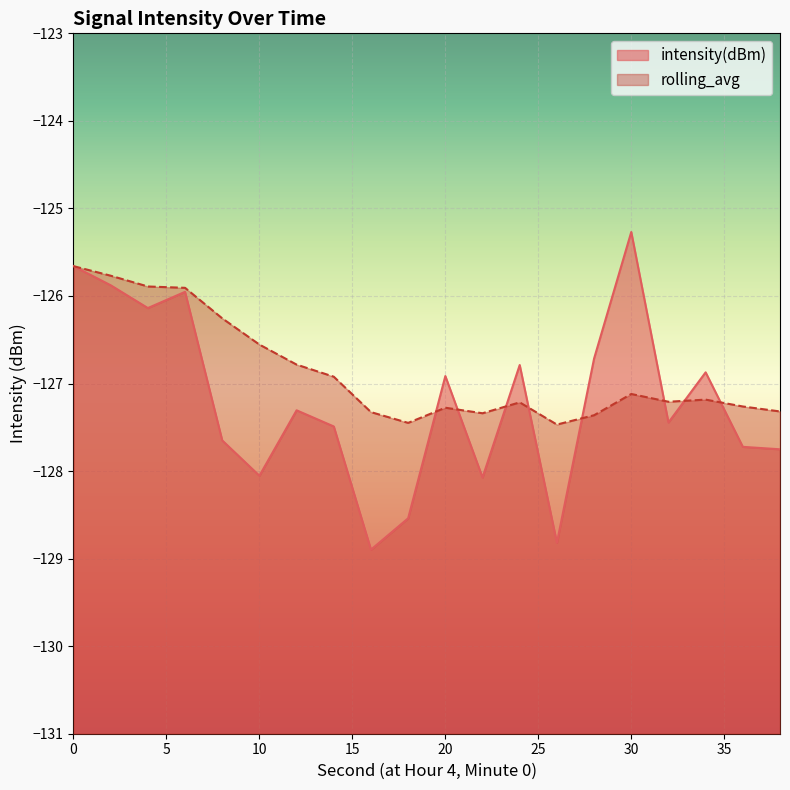

How many data points in intensity(dBm) are less than -127?

11